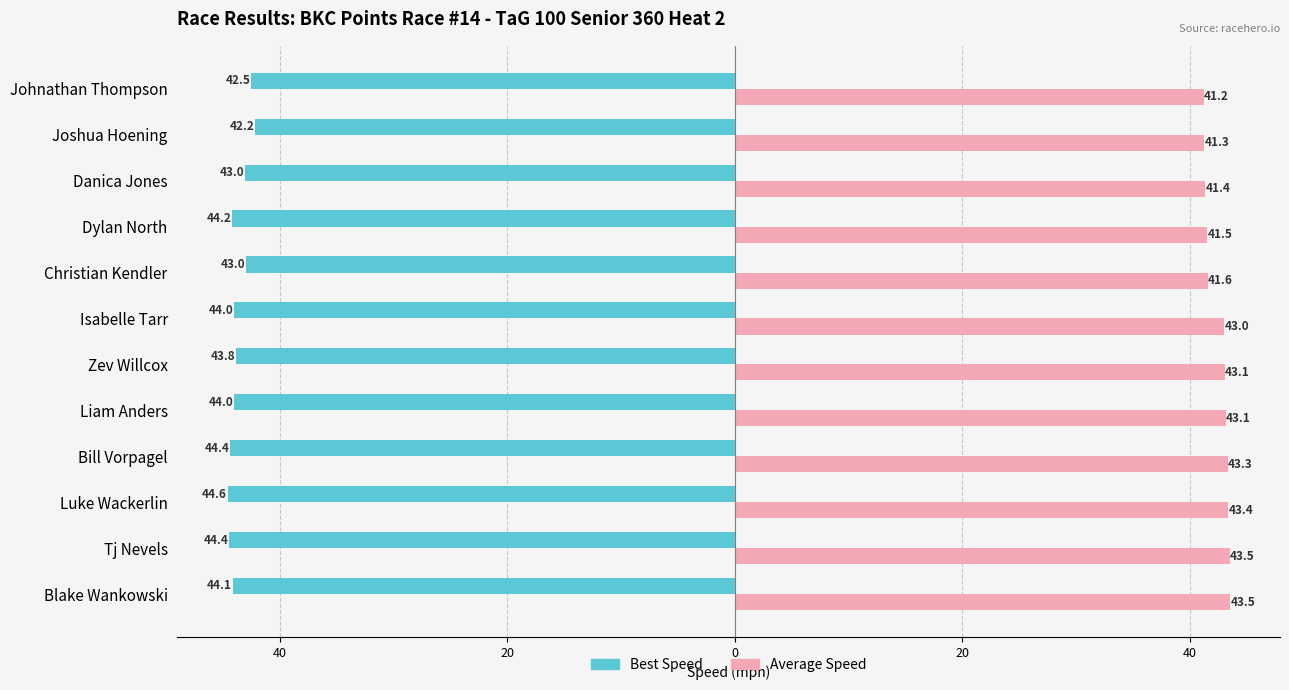

What are all the series names shown in the legend?

Best Speed, Average Speed